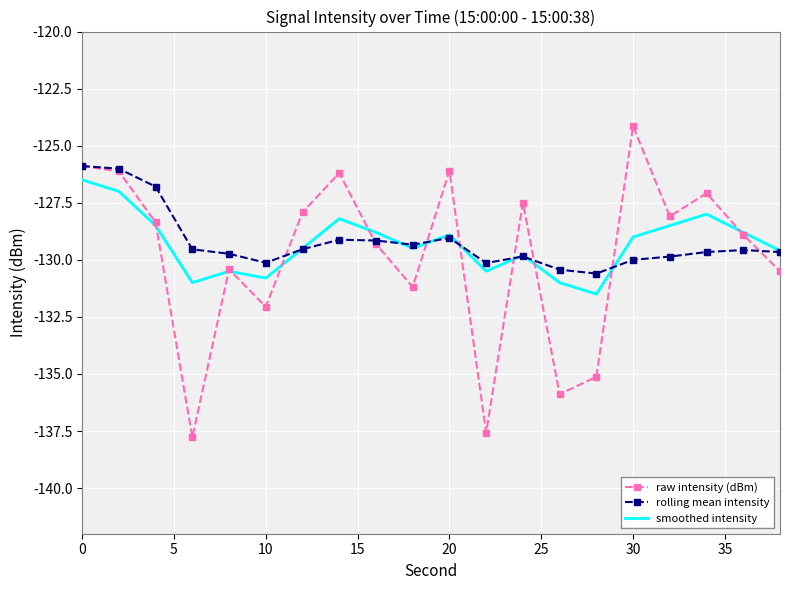

Which series has the largest range (max minus min)?

raw intensity (dBm)